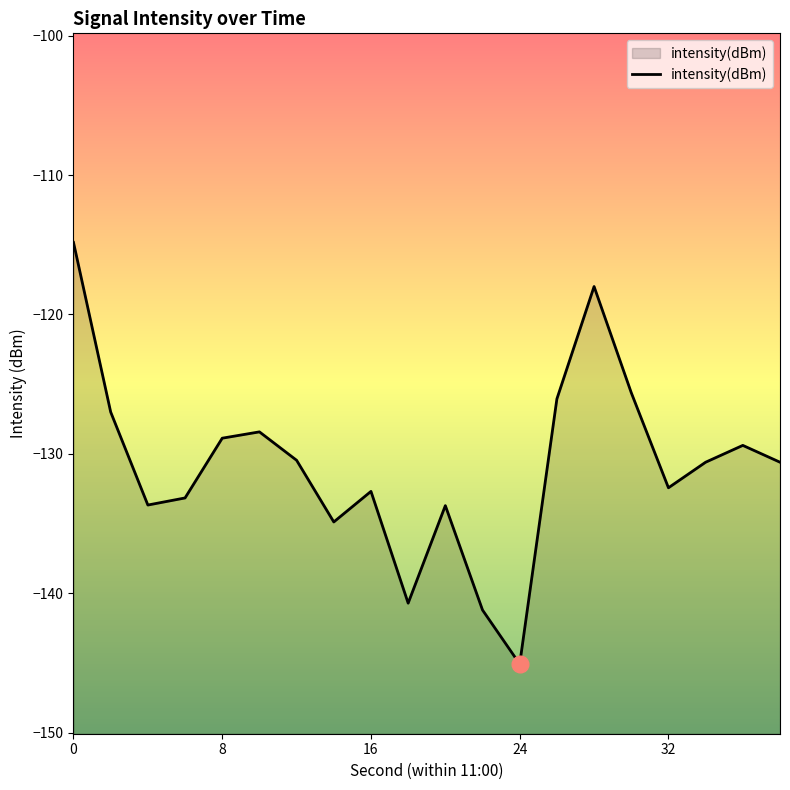

The value at 8 is -128.9. True or false?

True